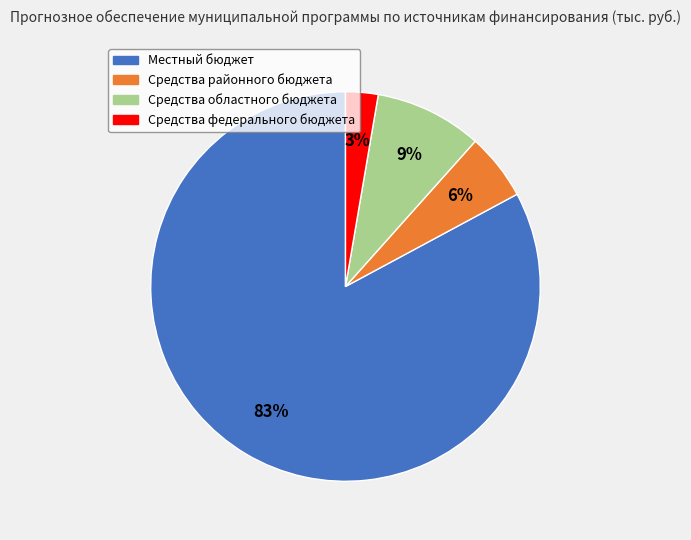

Which slice represents more than half of the pie?

Местный бюджет